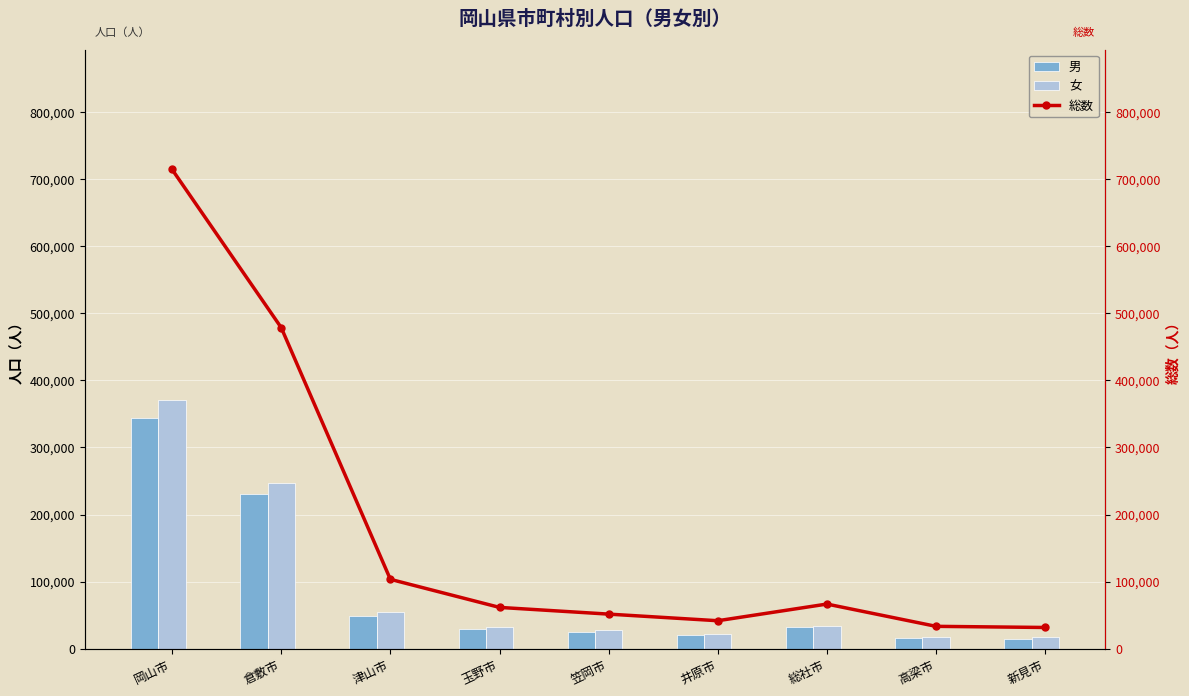

Is the value of 総数 at 笠岡市 greater than the value of 男 at 井原市?

Yes